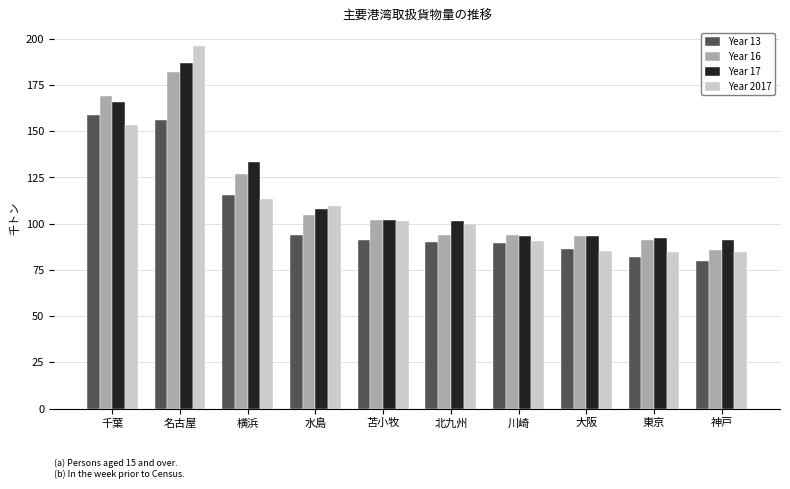

Between 川崎 and 大阪, which is larger?

川崎